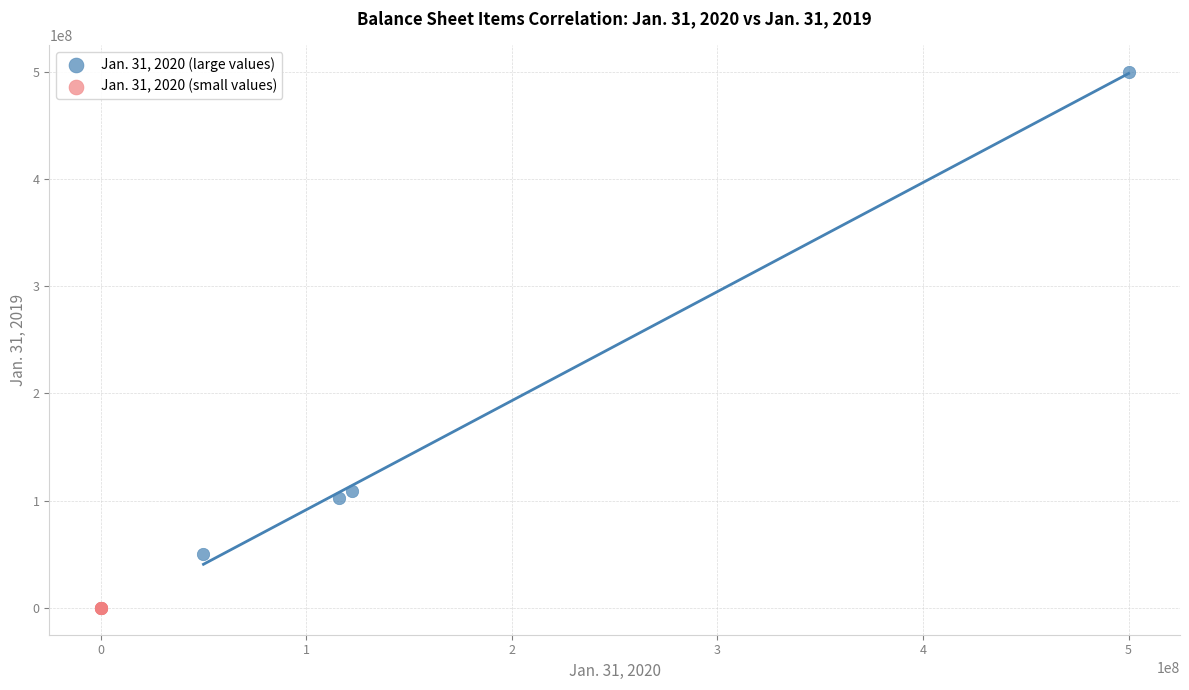

Which series contains the lowest Y value?

Jan. 31, 2020 (small values)